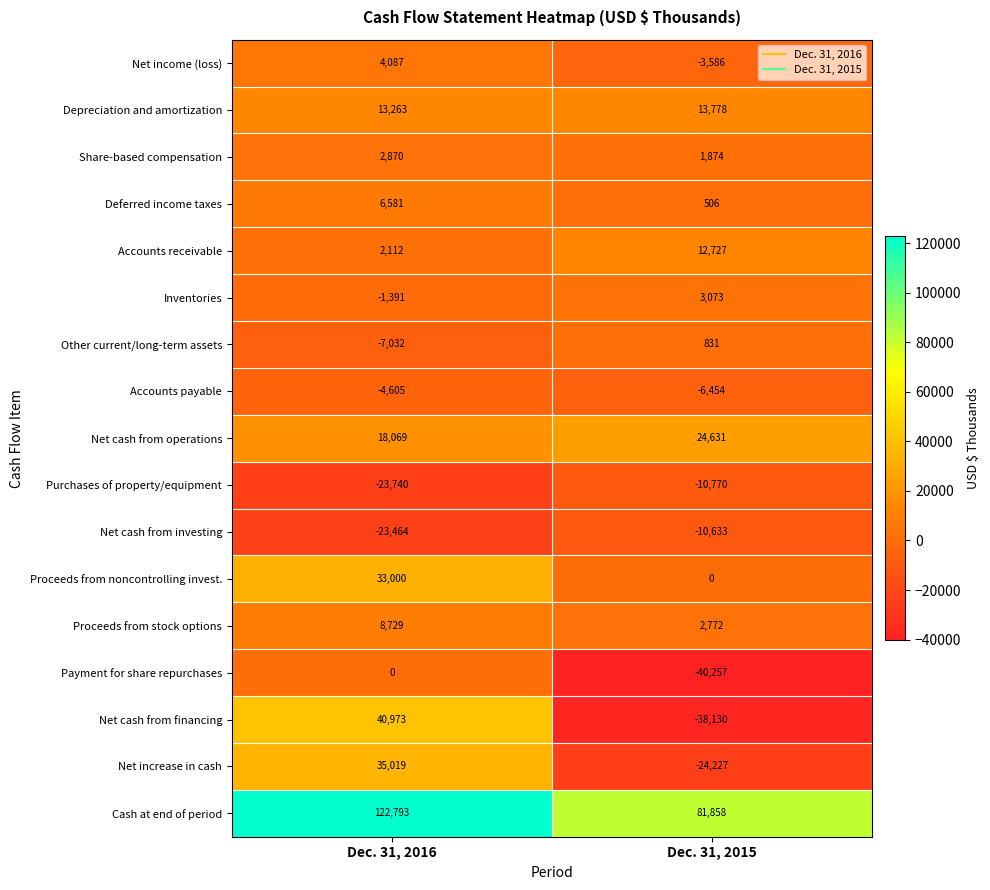

How many positive values does the Proceeds from noncontrolling invest. series have?

1